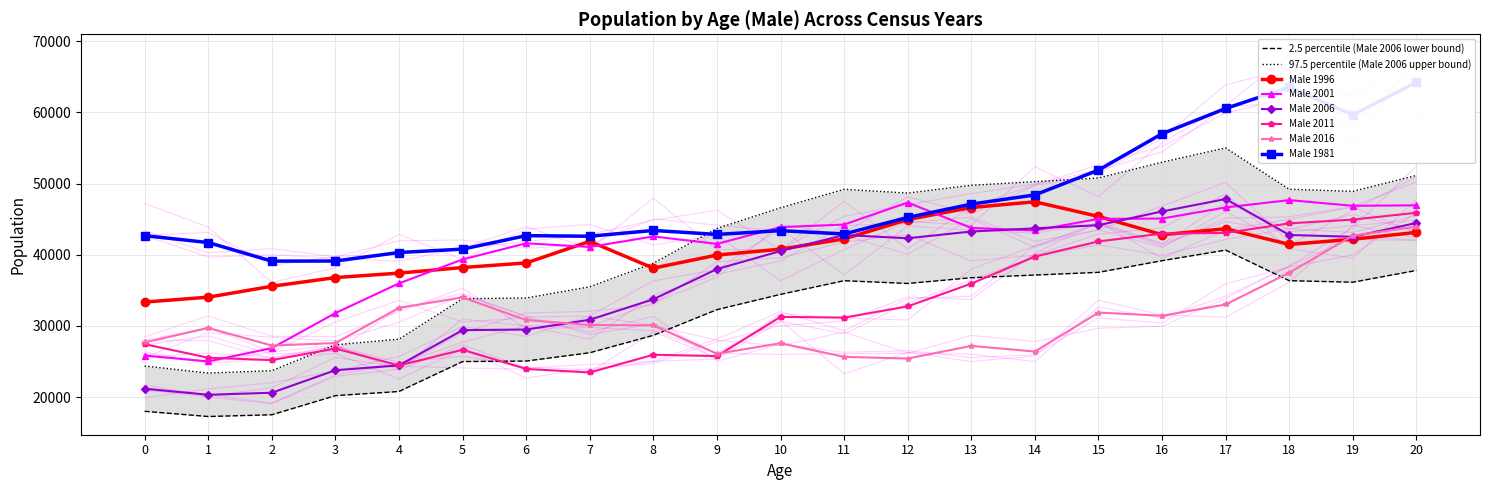

How many intersections are there between Male 2016 and Male 2001?

1